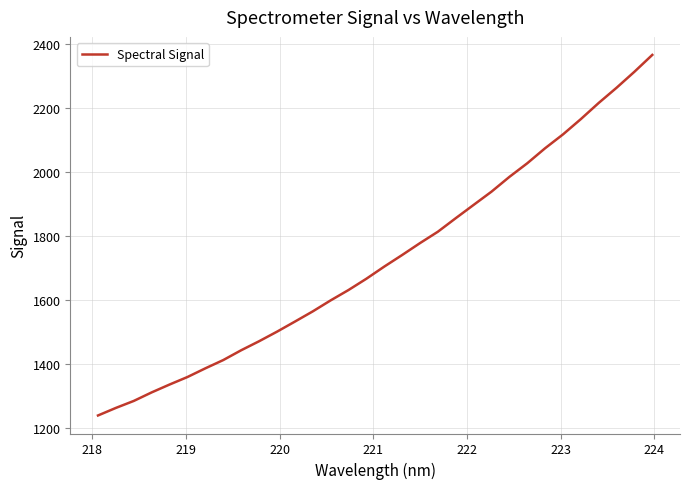

Count the number of data series in this chart.

1